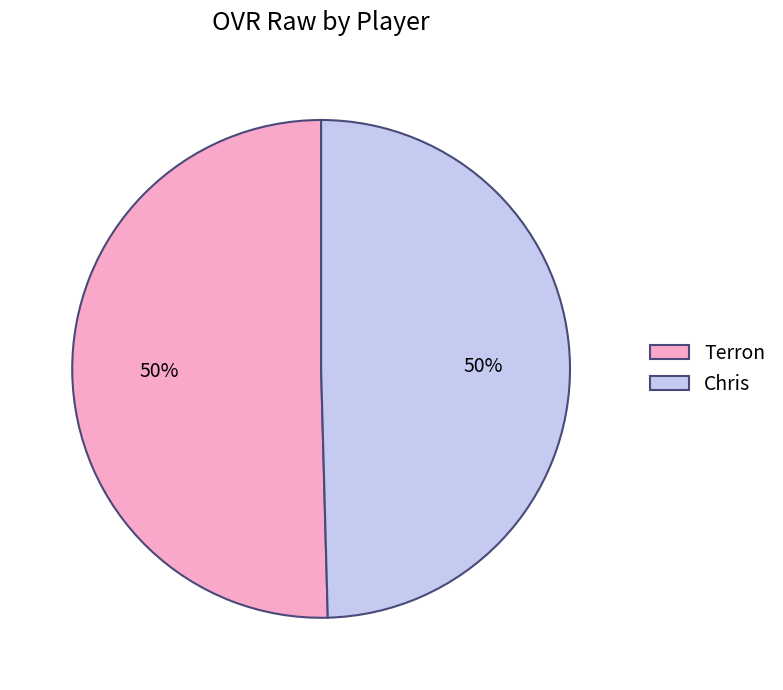

To the nearest percent, what is the average slice percentage?

50%